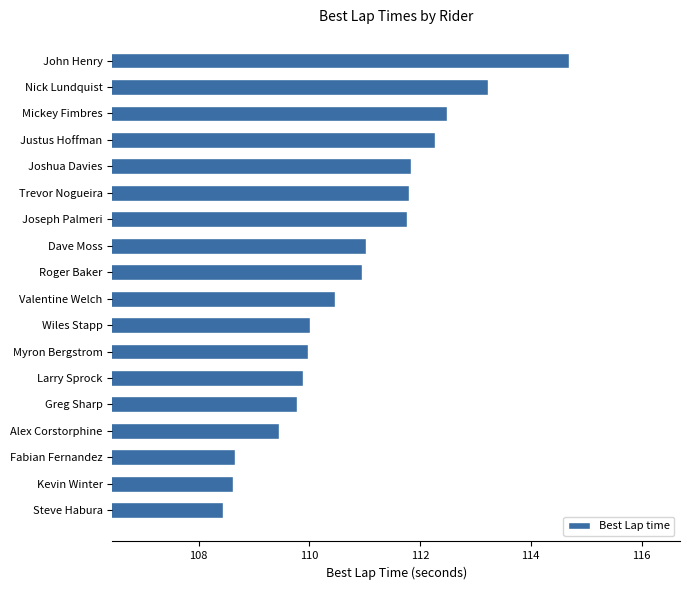

Read the value at Fabian Fernandez.

108.7